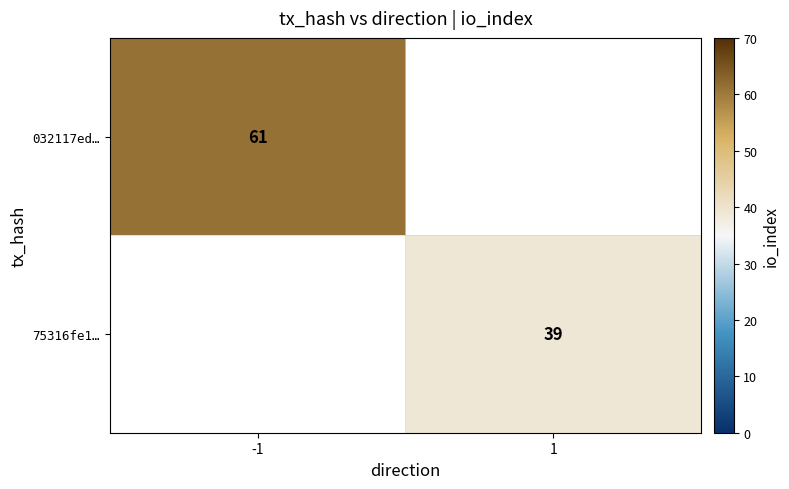

Is it true that 75316fe1… equals 39 at 1?

True